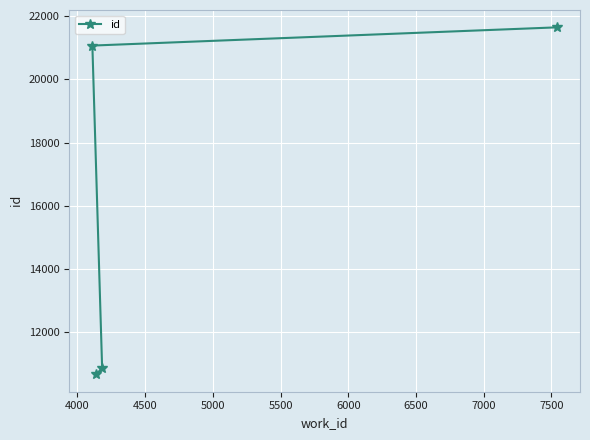

Reading left to right, transcribe all the data shown in this chart.

21076	10646	10854	21654